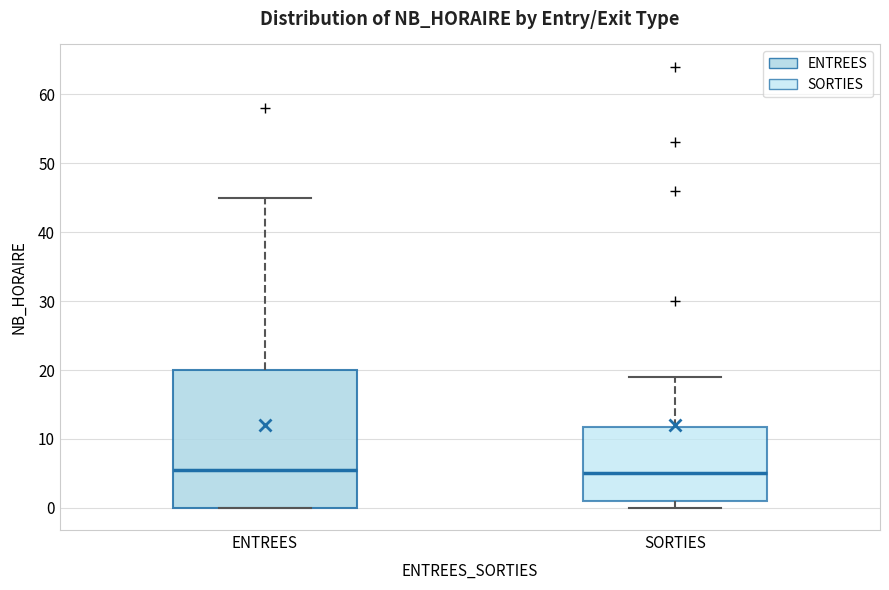

Comparing the boxes themselves (not the whiskers), which one is the tallest?

ENTREES